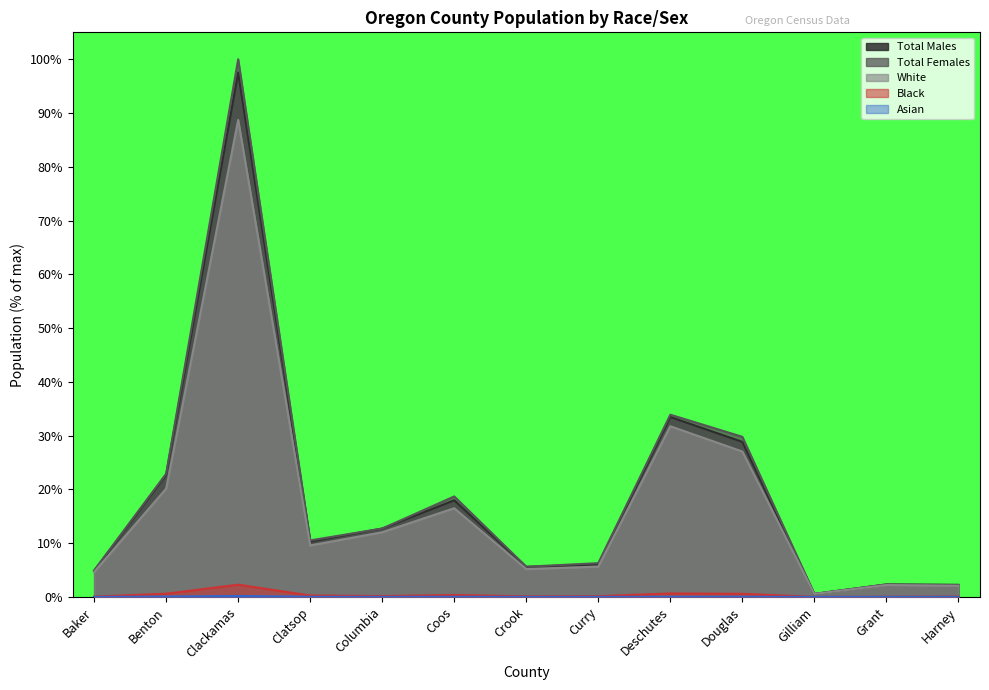

What are all the series names shown in the legend?

Total Males, Total Females, White, Black, Asian